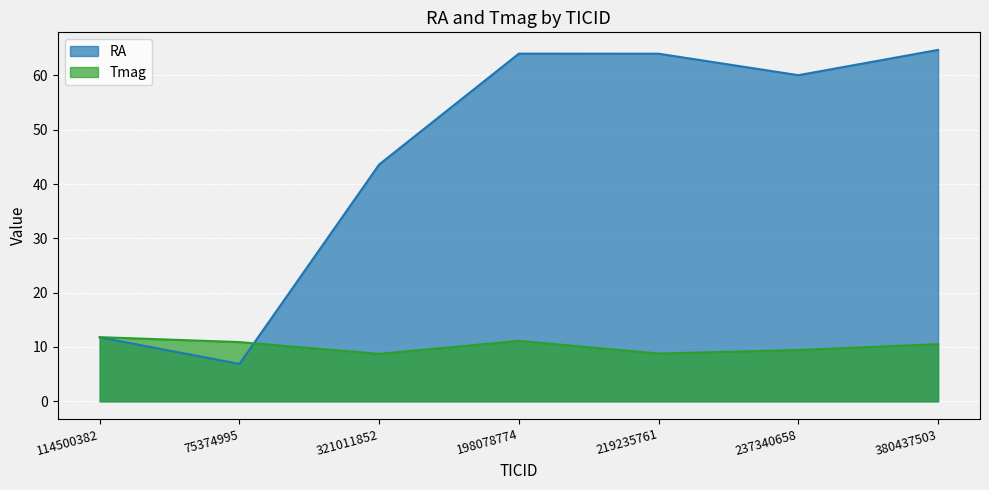

Rank the series at 219235761 from lowest to highest value.

Tmag, RA